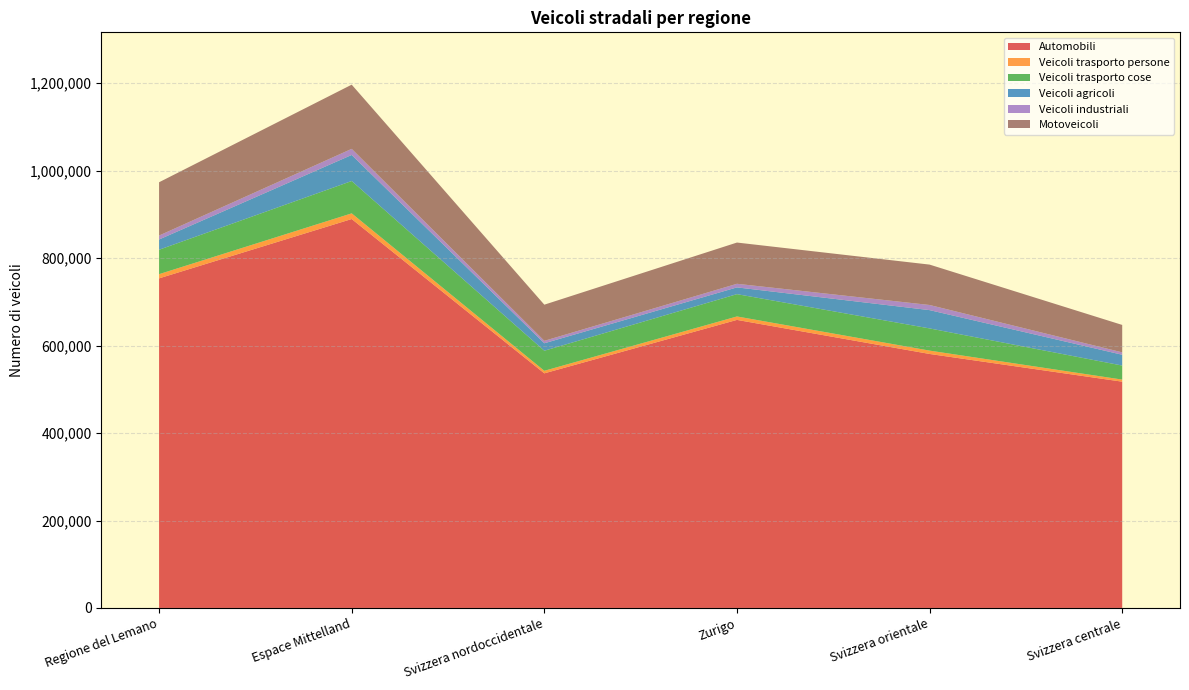

Reading left to right, list all the values displayed in this chart.

Automobili: 753792	889534	536582	658814	580919	517533
Veicoli trasporto persone: 9614	12951	5826	7865	7639	4743
Veicoli trasporto cose: 55851	73976	45874	51035	50771	32125
Veicoli agricoli: 23417	59596	17095	15454	41862	24712
Veicoli industriali: 9076	13981	5587	8257	11741	5483
Motoveicoli: 121861	146790	82662	94306	92368	62703